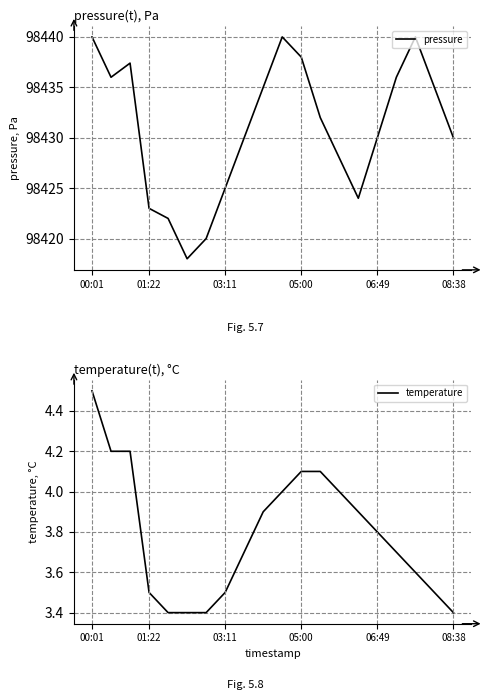

True or false: temperature and pressure cross at least once.

False